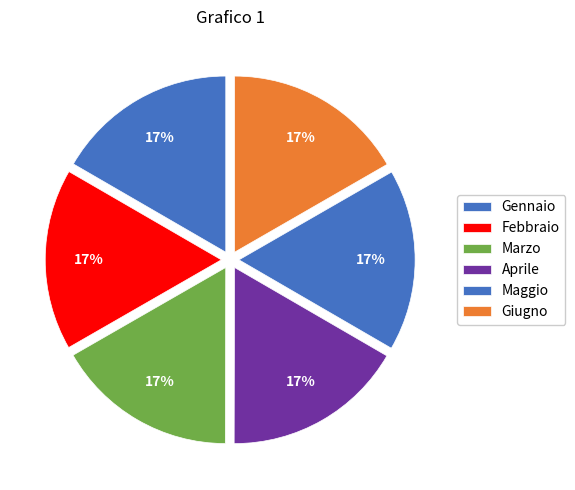

How many slices are in this pie chart?

6